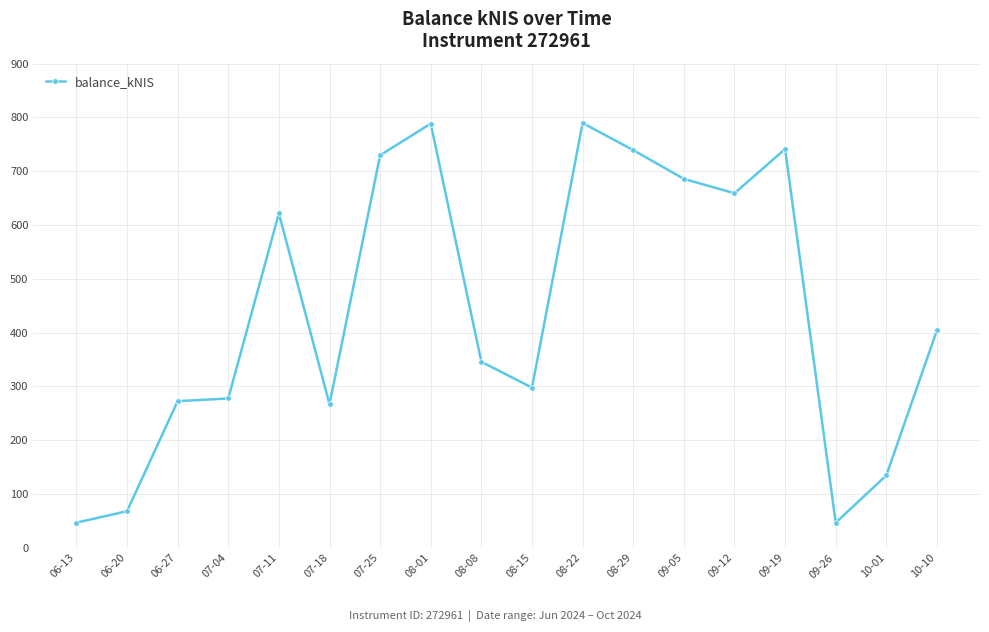

What is the minimum value shown in the chart?

46.6